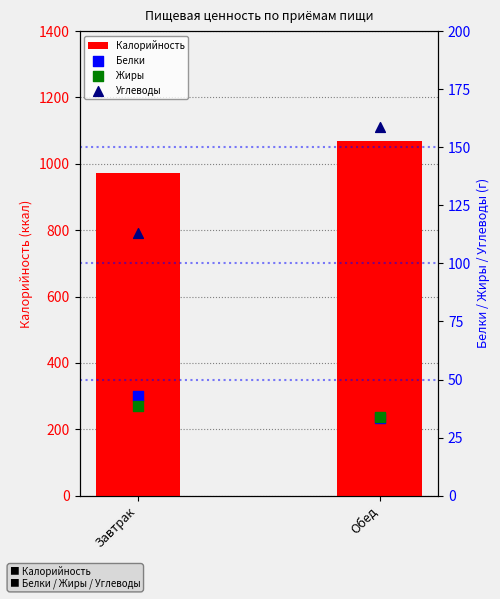

At how many categories does at least one series exceed 486?

2